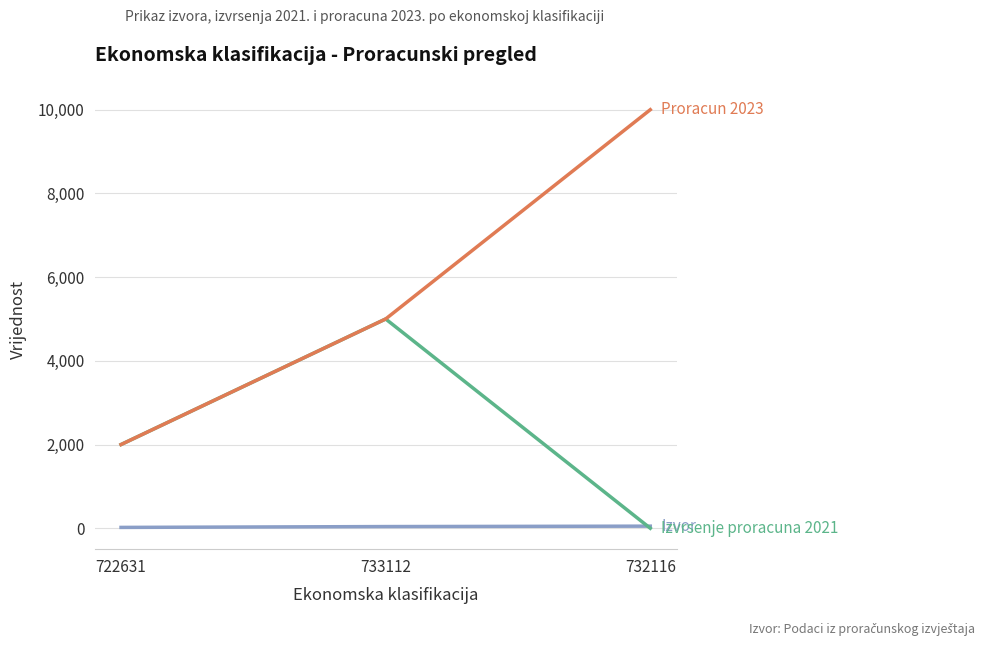

How many lines are shown in the chart?

3